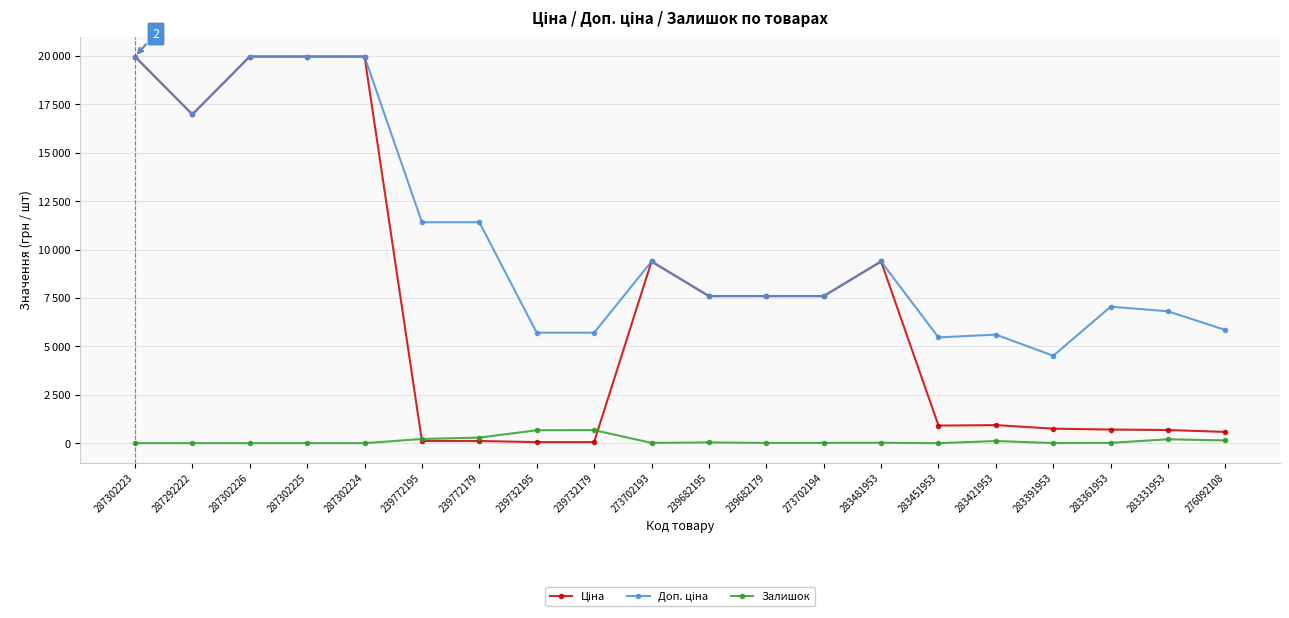

List the labels in order of Ціна value, largest first.

287302223, 287302226, 287302225, 287302224, 287292222, 273702193, 283481953, 239682195, 239682179, 273702194, 283421953, 283451953, 283391953, 283361953, 283331953, 276092108, 239772195, 239772179, 239732195, 239732179